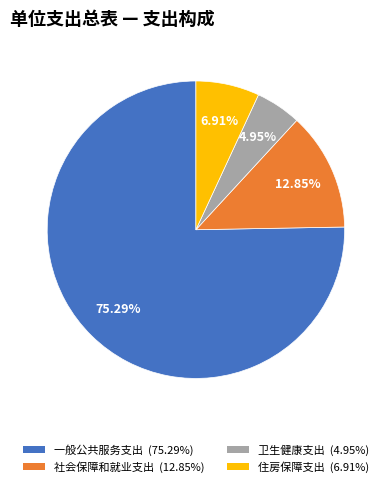

Is it true that 社会保障和就业支出 is 18% of the pie?

False